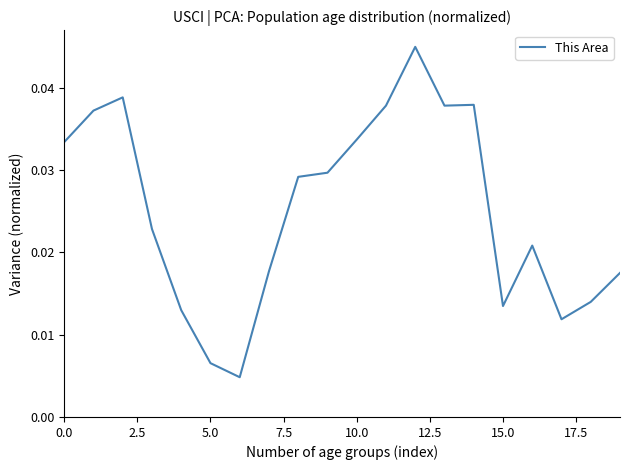

How many lines are shown in the chart?

1